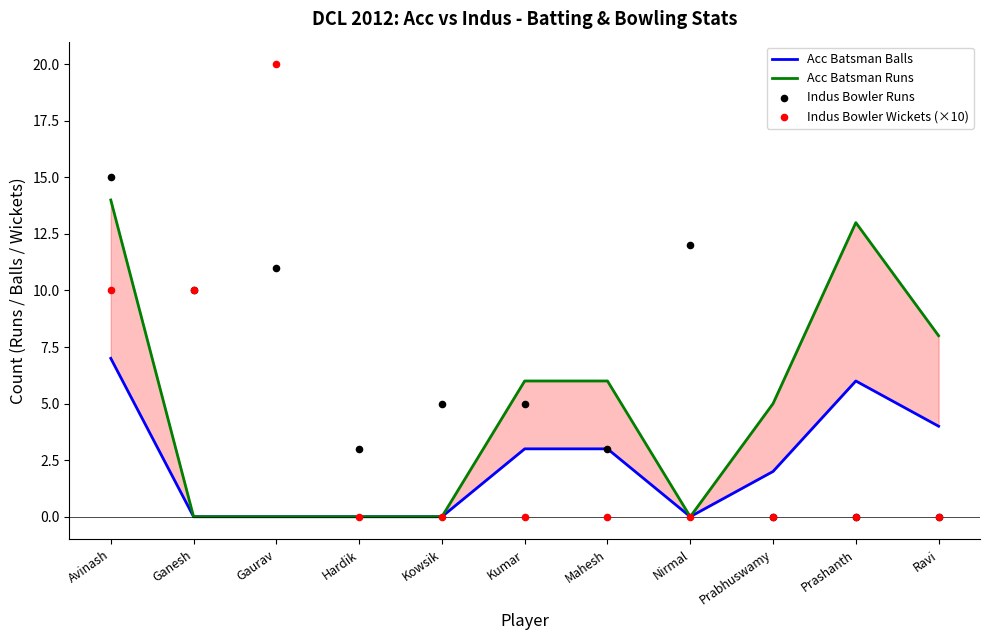

Is the value of Indus Bowler Runs at Prabhuswamy greater than the value of Indus Bowler Wickets (×10) at Gaurav?

No